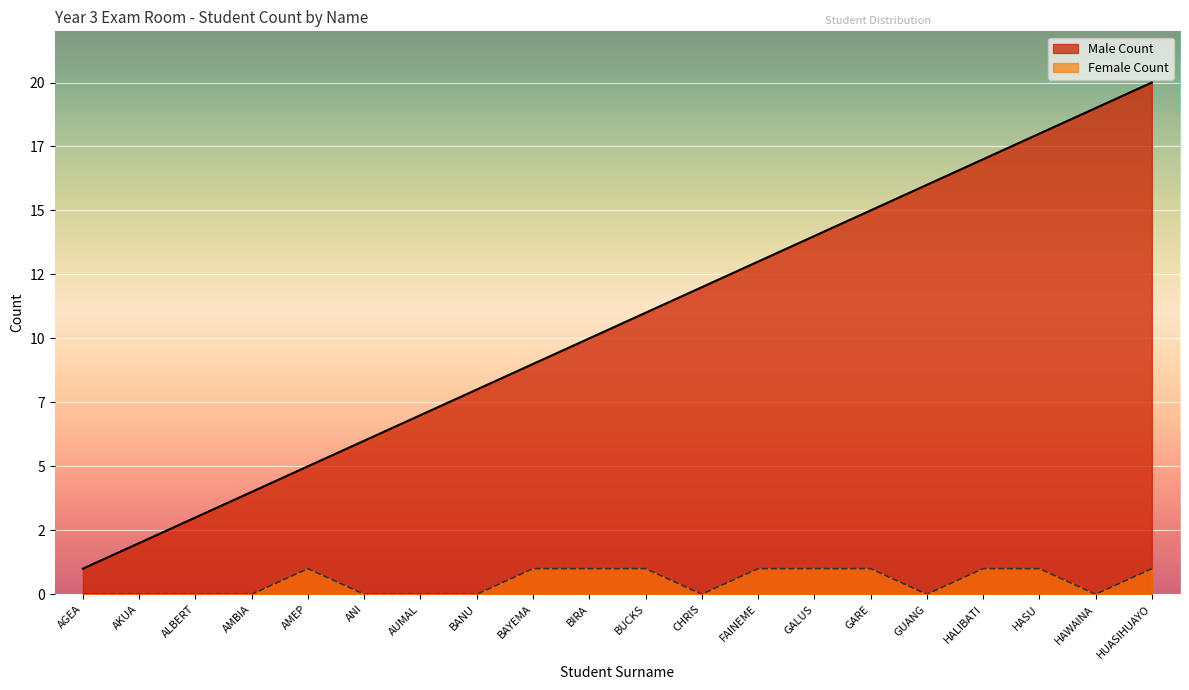

True or false: Male Count has a value of 9 at BAYEMA.

True